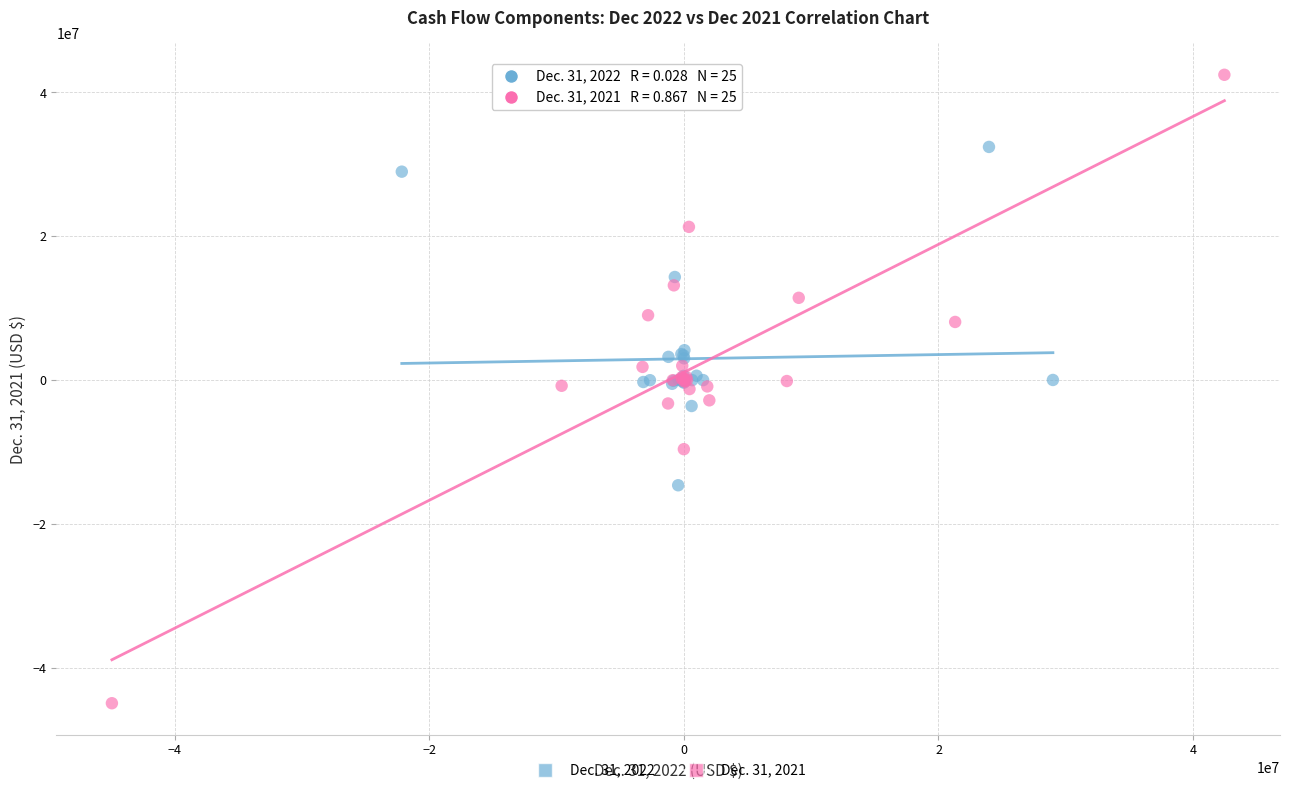

Which series reaches the minimum Y coordinate?

Dec. 31, 2021